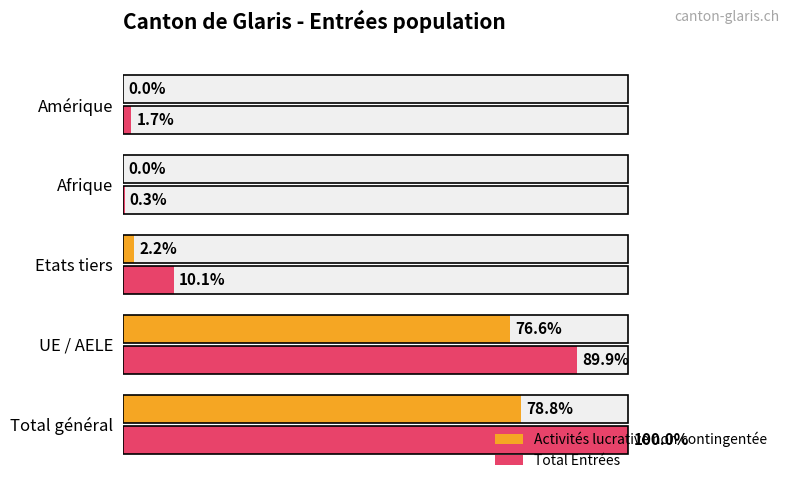

At how many categories does at least one series exceed 87?

2